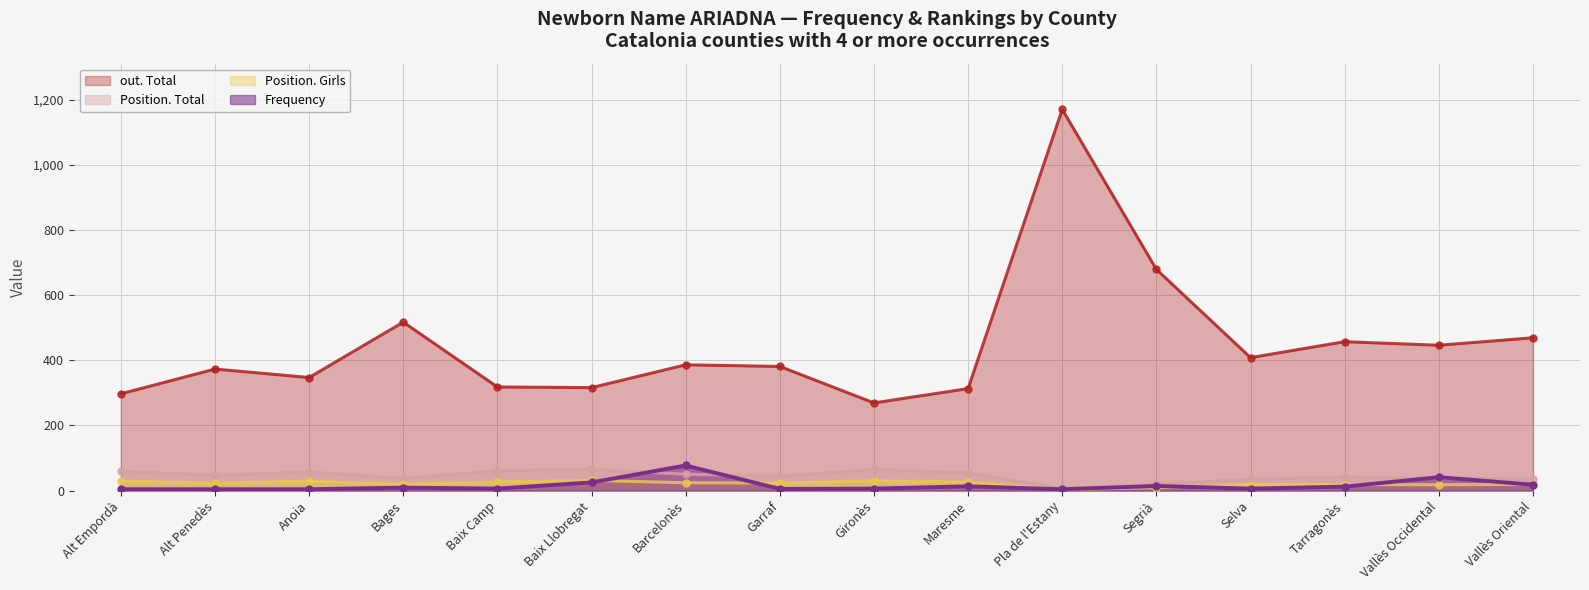

At which category is the sum across all series the highest?

Pla de l'Estany